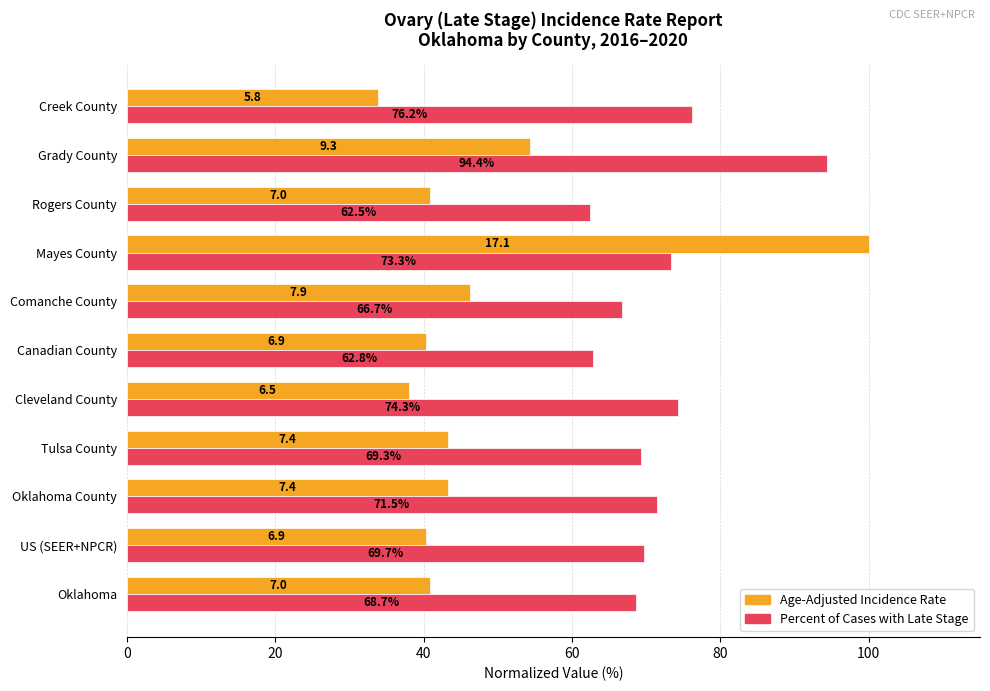

The value of Age-Adjusted Incidence Rate at US (SEER+NPCR) is 40.4. True or false?

True